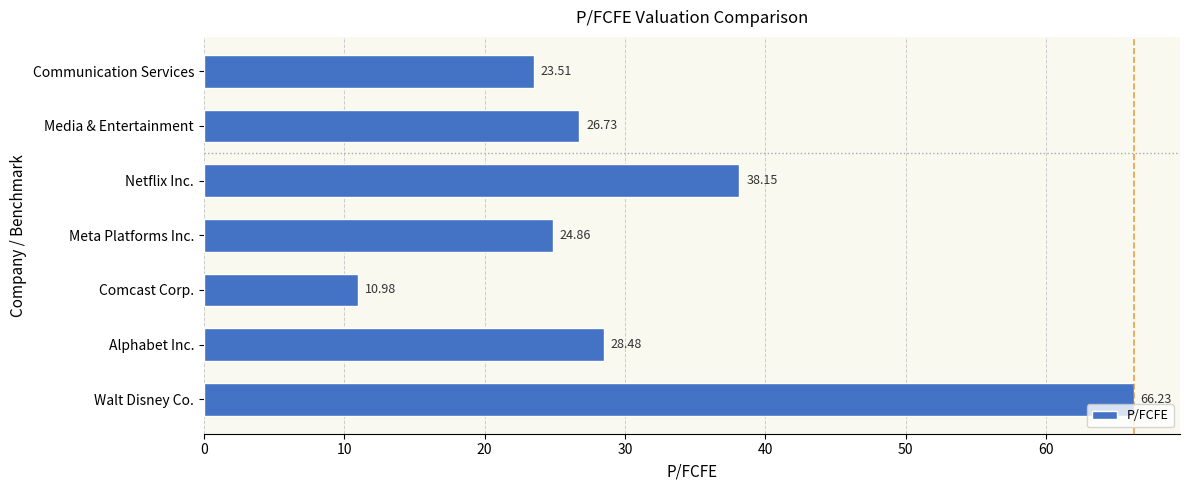

How many data points are less than 26?

3